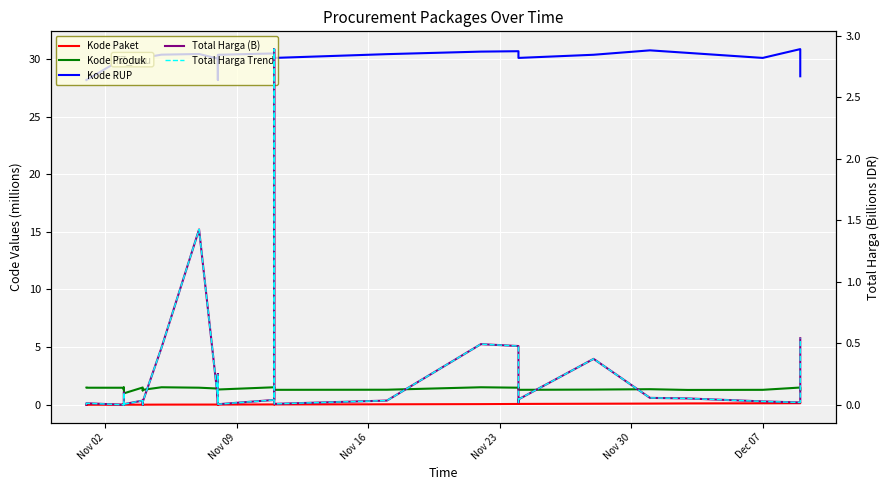

What is the value of the Kode RUP point at the 35th from the left?

28.5